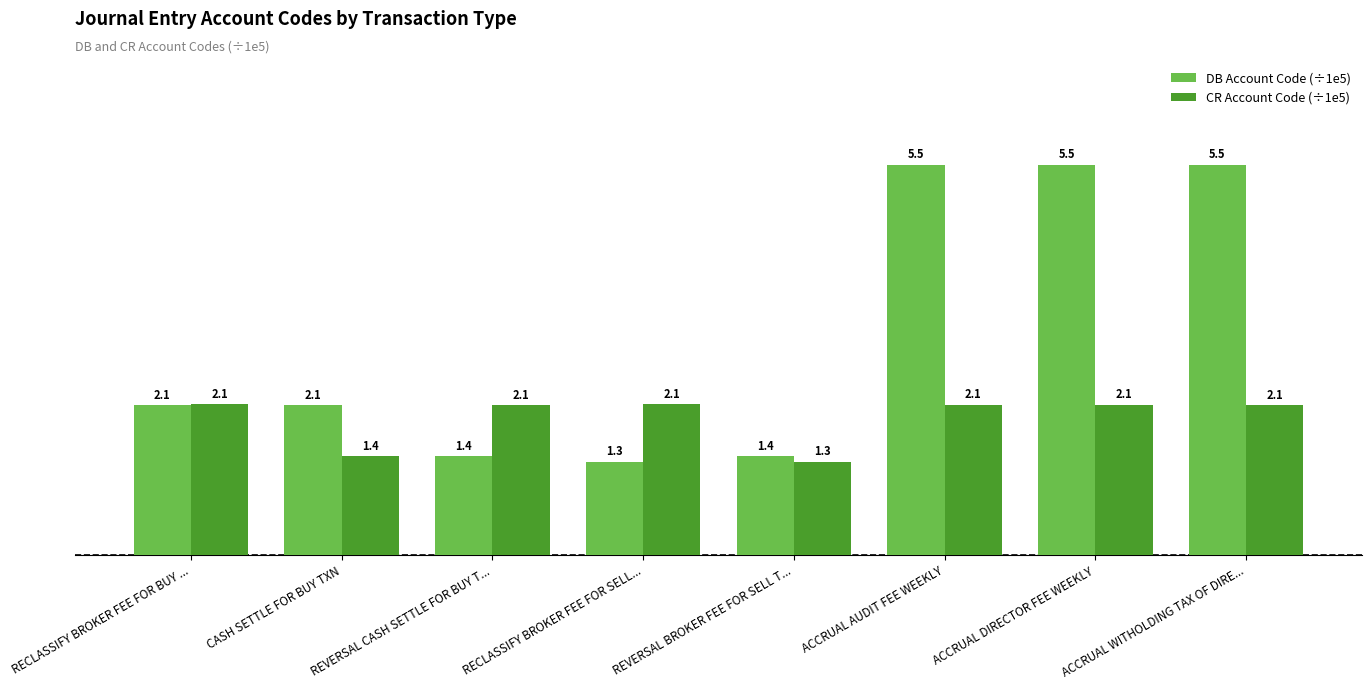

The value of DB Account Code (÷1e5) at ACCRUAL WITHOLDING TAX OF DIRE... is 3.4. True or false?

False